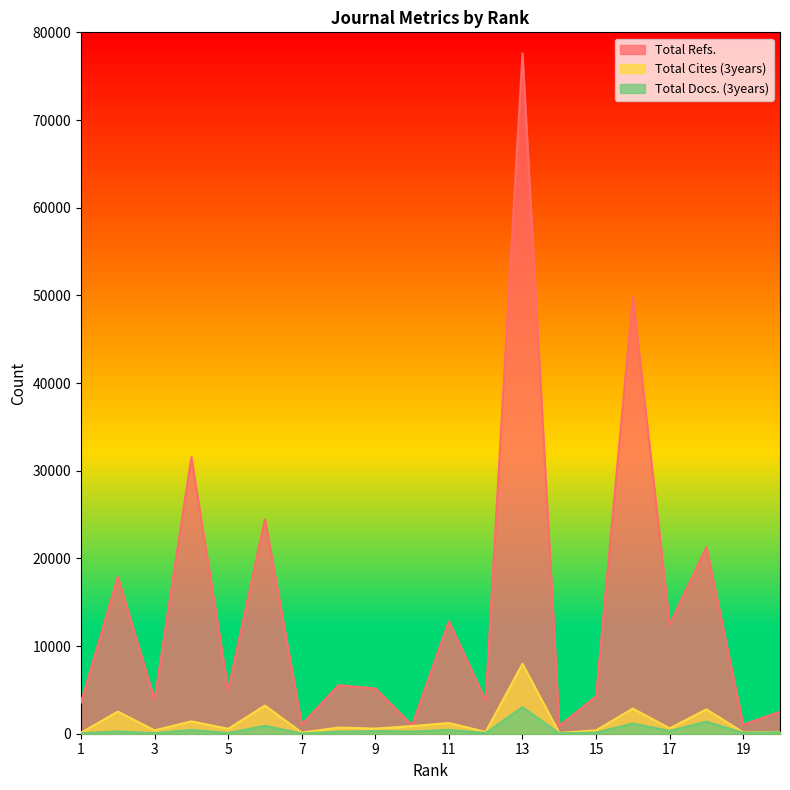

What is the difference between the maximum and minimum values in the Total Refs. series?

76706